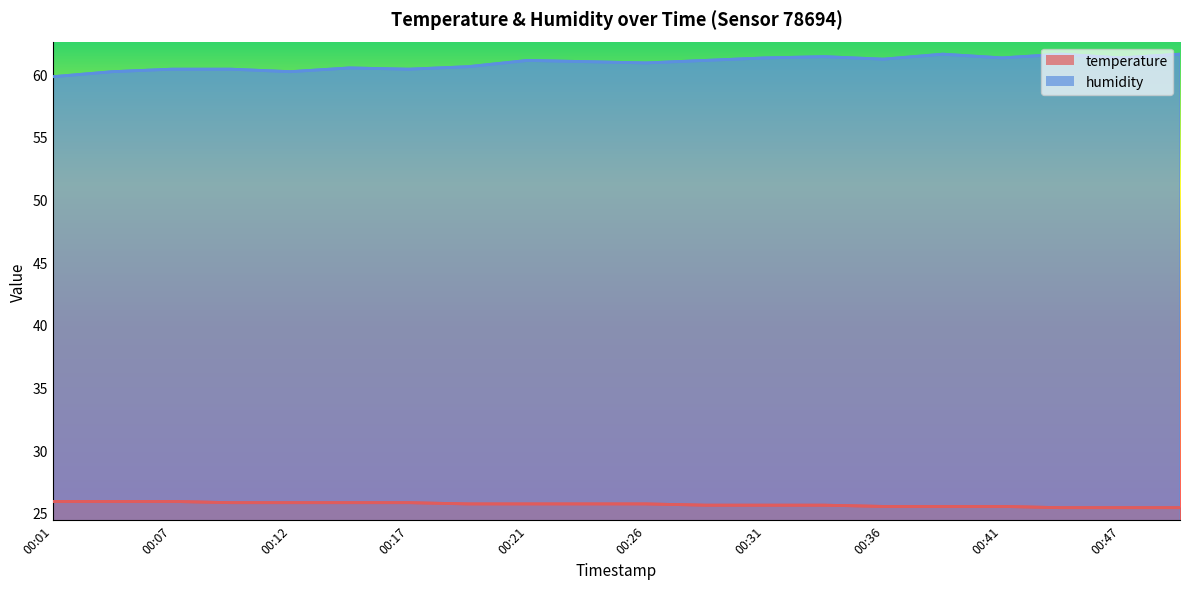

What is the sum of all temperature values?

513.2